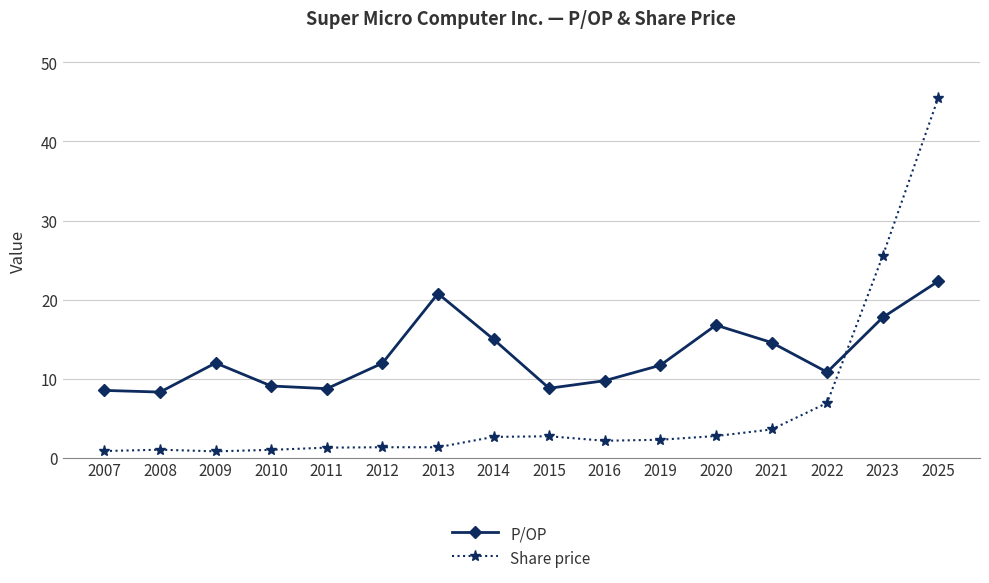

At which category does P/OP reach its first local peak?

2009